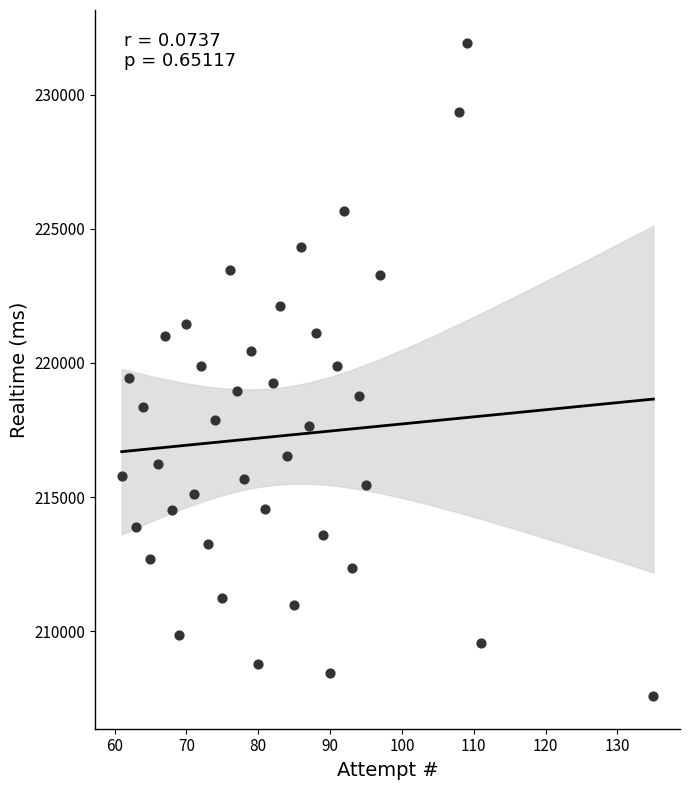

What is the range of X values (max minus min)?

74